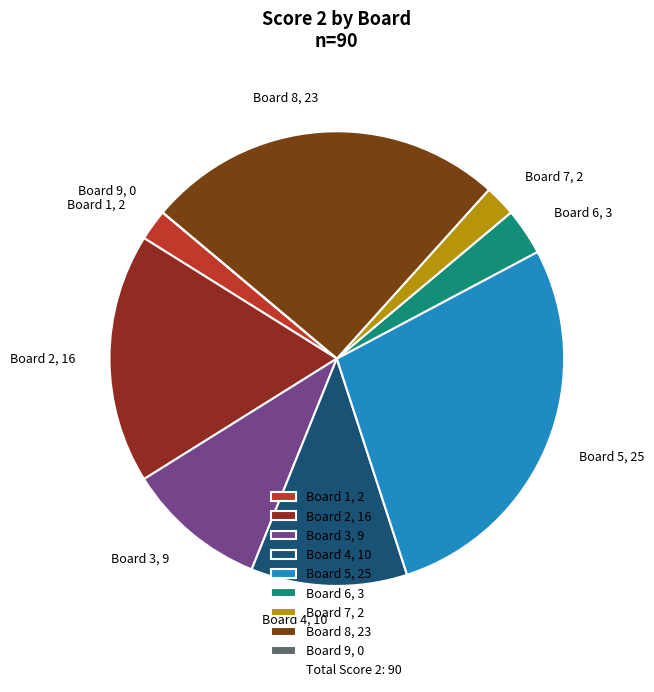

Between Board 3, 9 and Board 8, 23, which is larger?

Board 8, 23